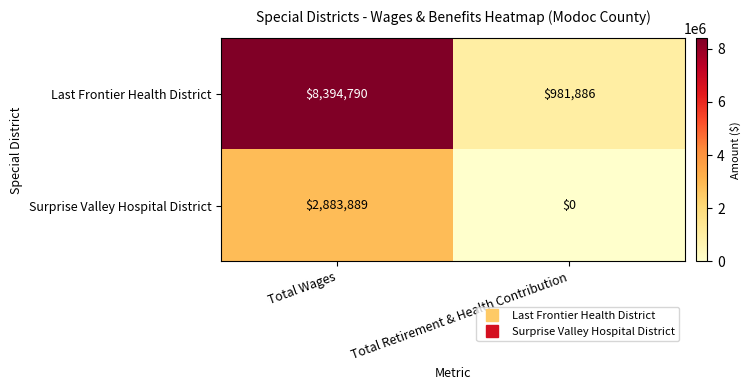

What is the maximum value shown in the chart?

8394790